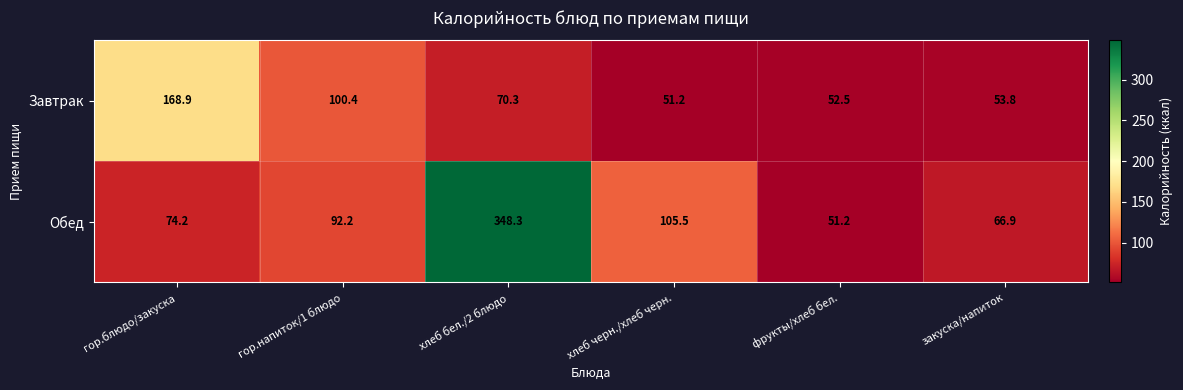

What is the maximum value shown in the chart?

348.3